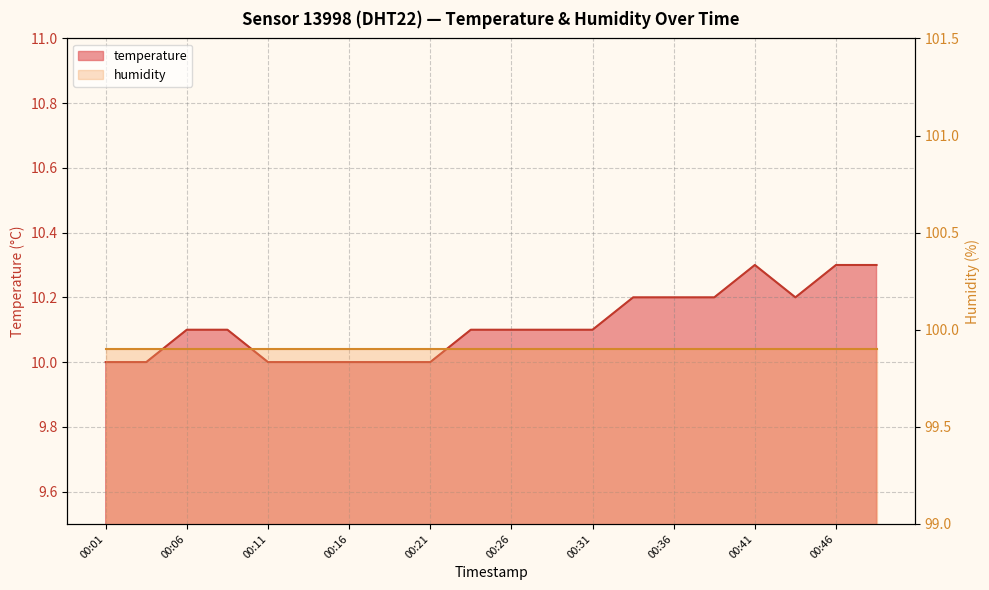

What value does the data have at 00:06?

10.1